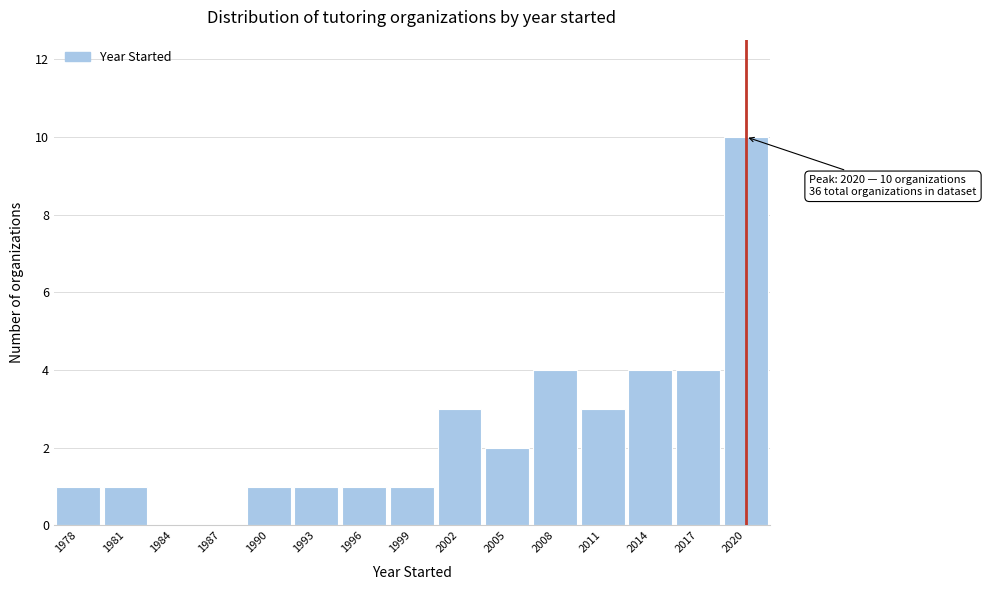

Over which range of the x-axis is the bar tallest?

2018.5 to 2021.5